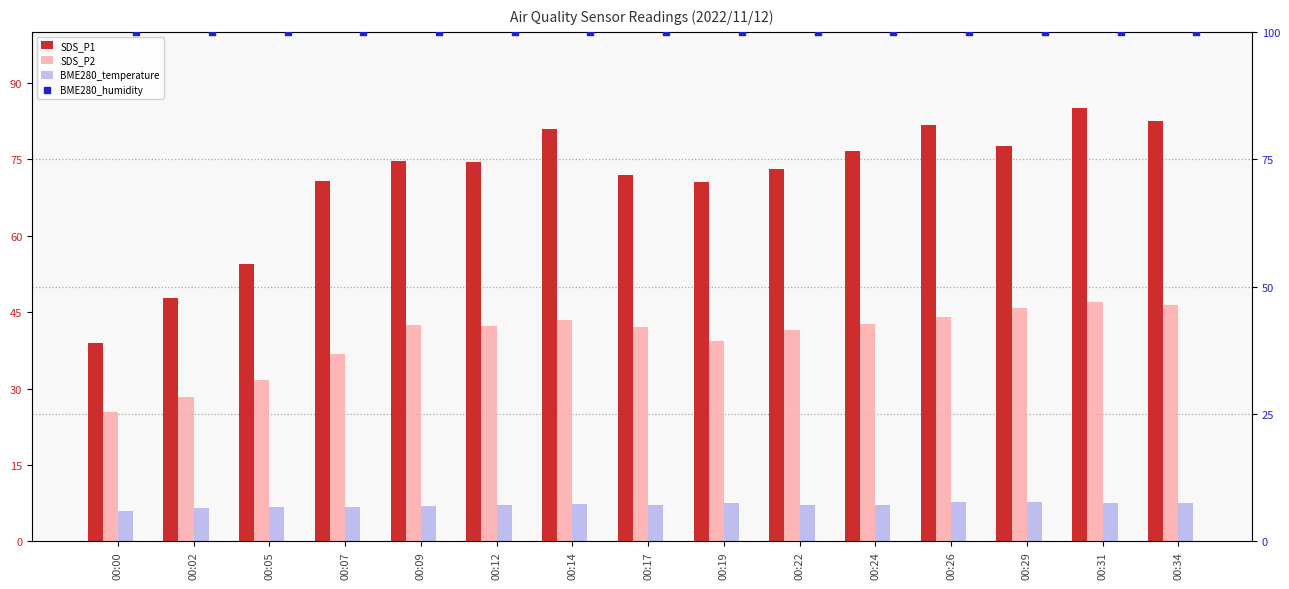

Is the value of SDS_P2 at 00:05 greater than the value of SDS_P1 at 00:07?

No